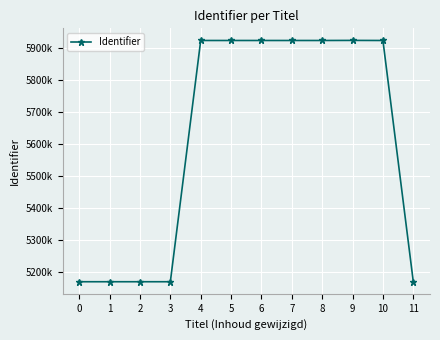

Is this an area chart (filled region under the line)?

No